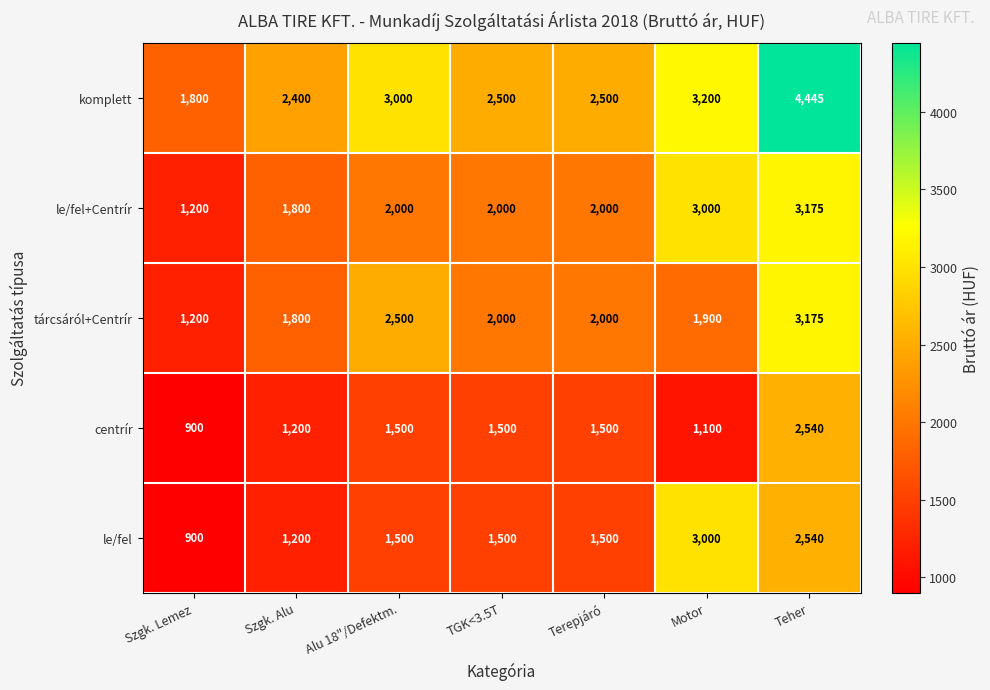

What is the total value across all series at Teher?

15875